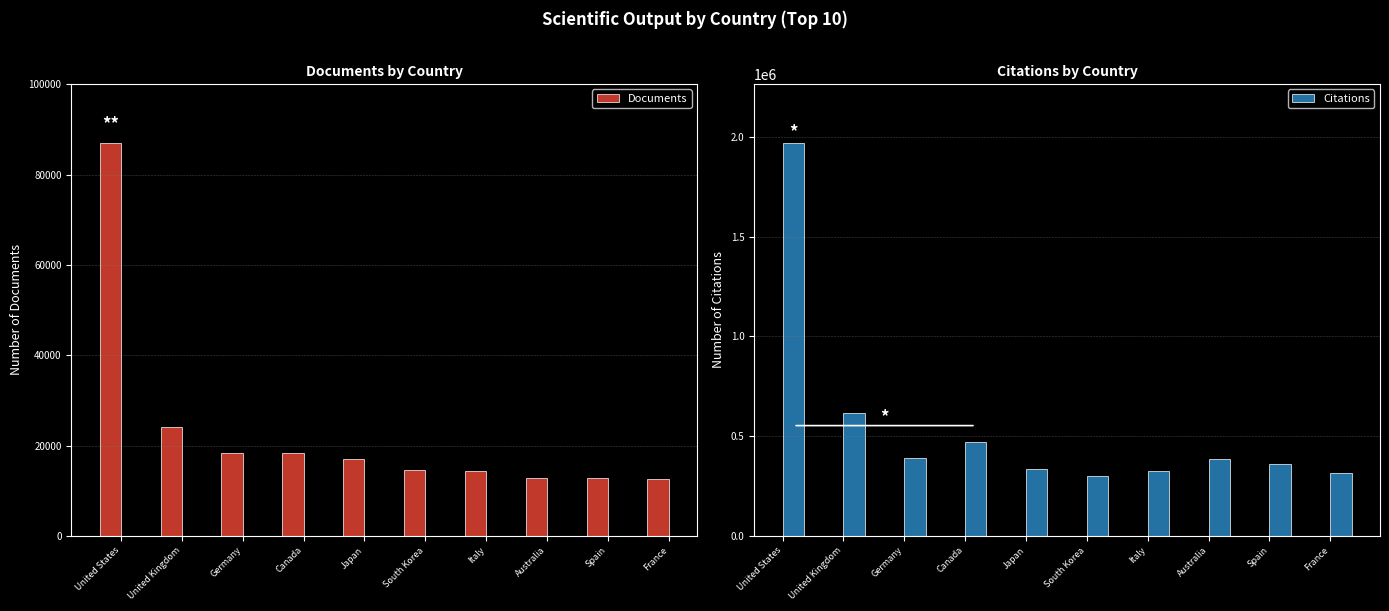

Where does the Documents series first go above 17119?

United States